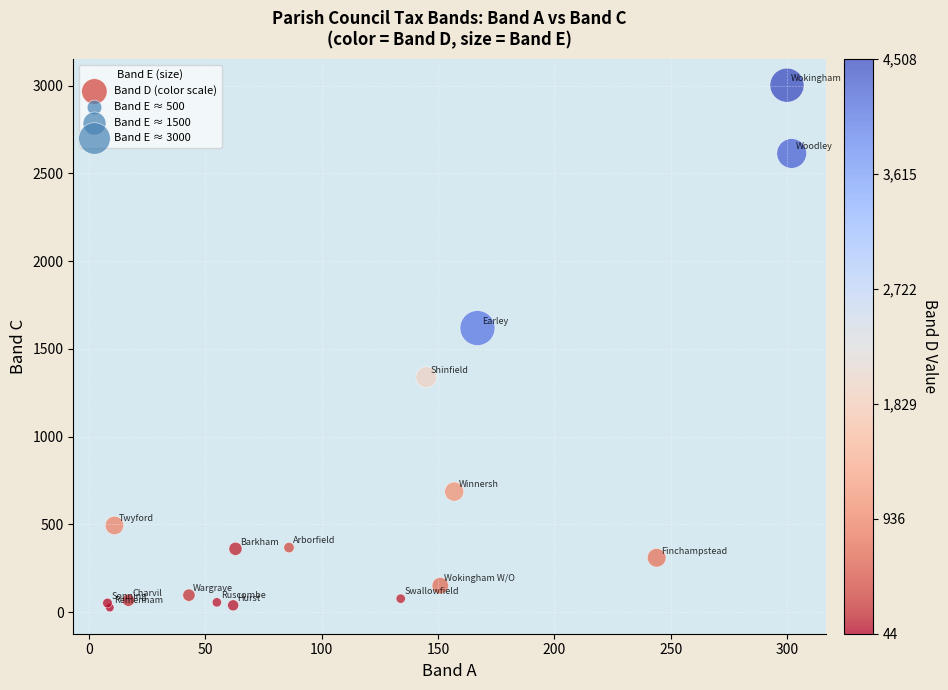

What Y value in the scatter plot is closest to 1514?

1619